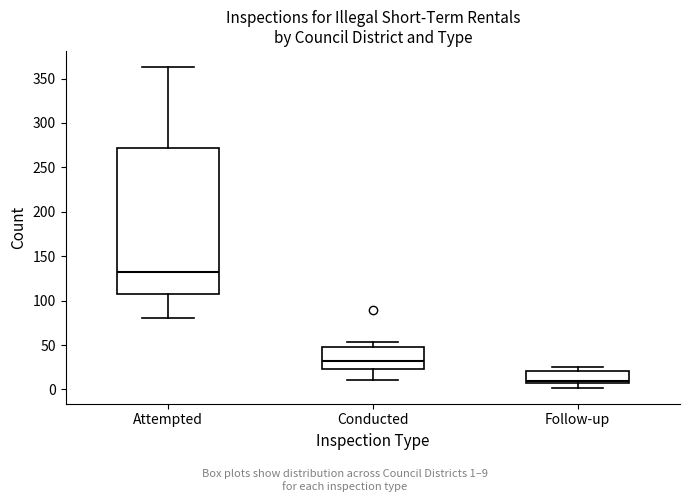

Which box's median line is the lowest?

Follow-up